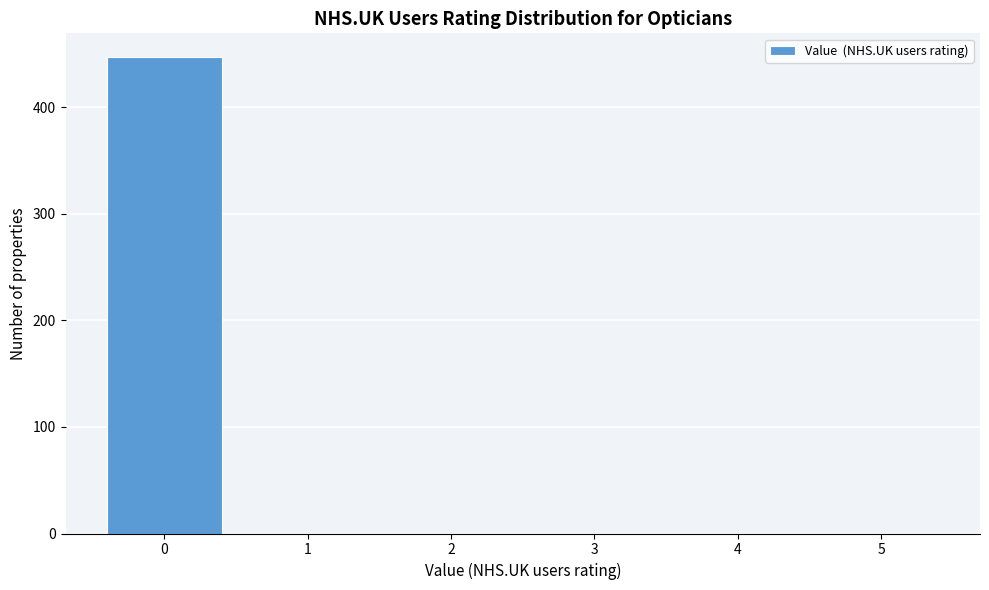

Reading right to left, extract all data points from this chart.

5=0	4=0	3=0	2=0	1=0	0=447